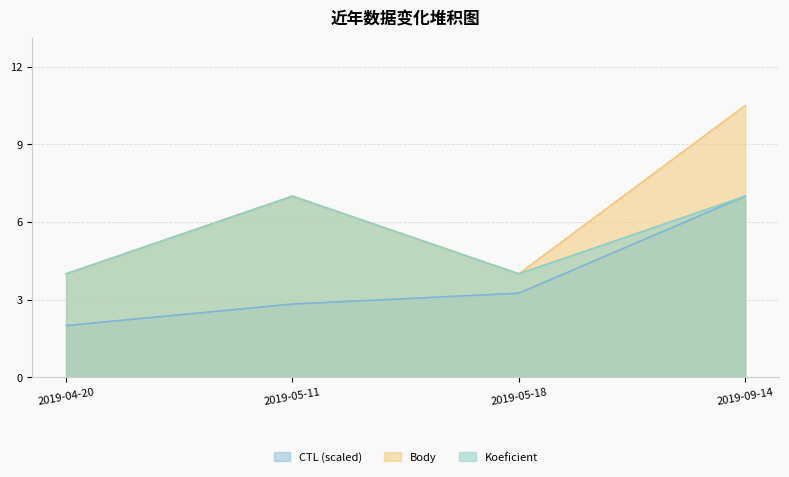

Where is Body nearest to the value 7?

2019-05-11